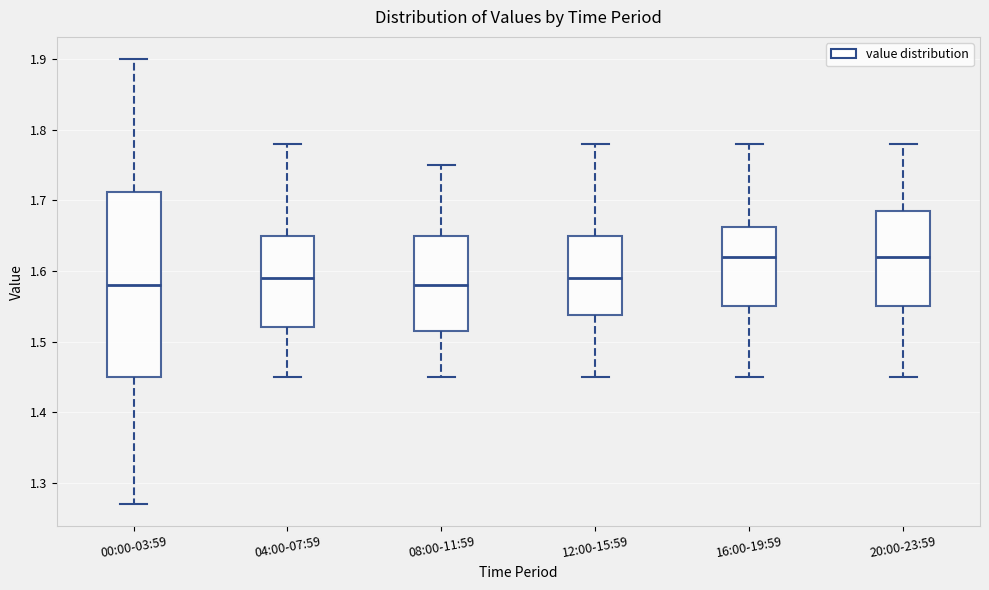

Reading left to right, read every box against the y-axis: the position of its median line, the range the box covers, and the ends of its whiskers. The values are not printed on the chart, so give them approximately, as read against the axis.

00:00-03:59: median 1.58, box 1.45 to 1.71, whiskers 1.27 to 1.90
04:00-07:59: median 1.59, box 1.52 to 1.65, whiskers 1.45 to 1.78
08:00-11:59: median 1.58, box 1.52 to 1.65, whiskers 1.45 to 1.75
12:00-15:59: median 1.59, box 1.54 to 1.65, whiskers 1.45 to 1.78
16:00-19:59: median 1.62, box 1.55 to 1.66, whiskers 1.45 to 1.78
20:00-23:59: median 1.62, box 1.55 to 1.69, whiskers 1.45 to 1.78